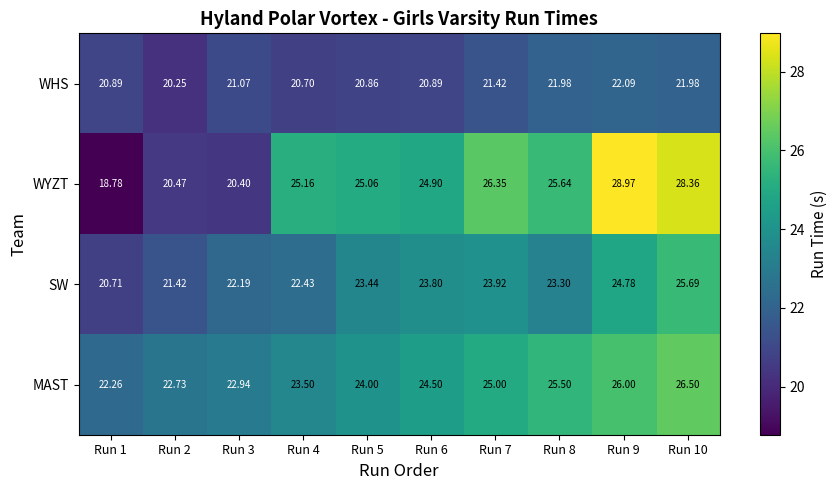

At how many categories does at least one series exceed 25?

6